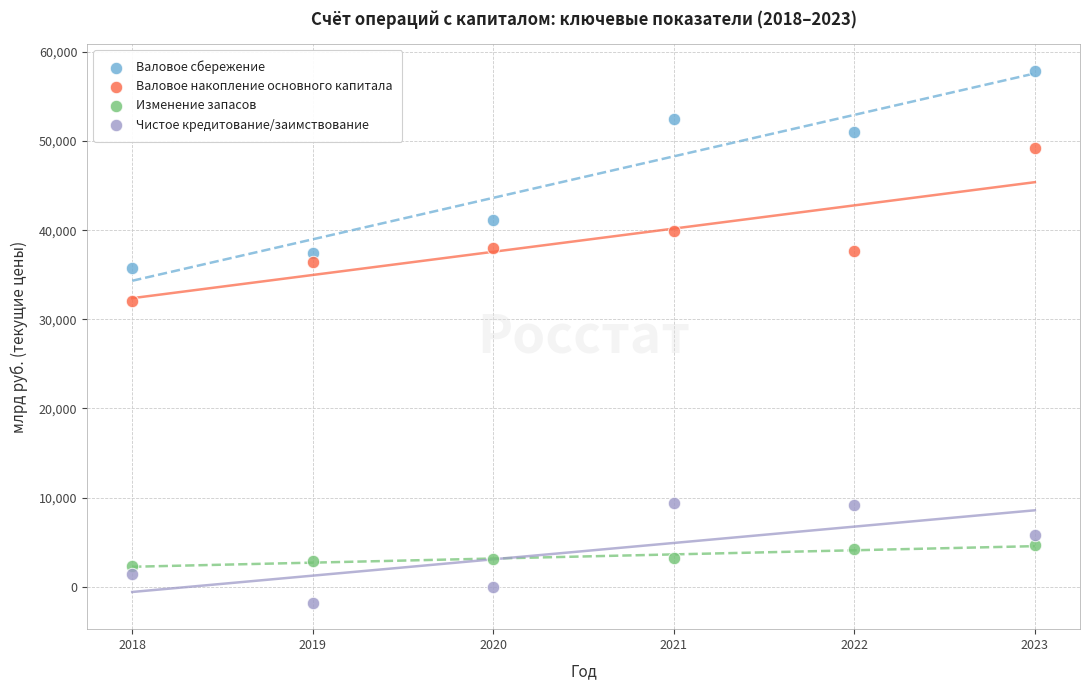

What is the X range (max minus min) for the scatter plot?

5.0